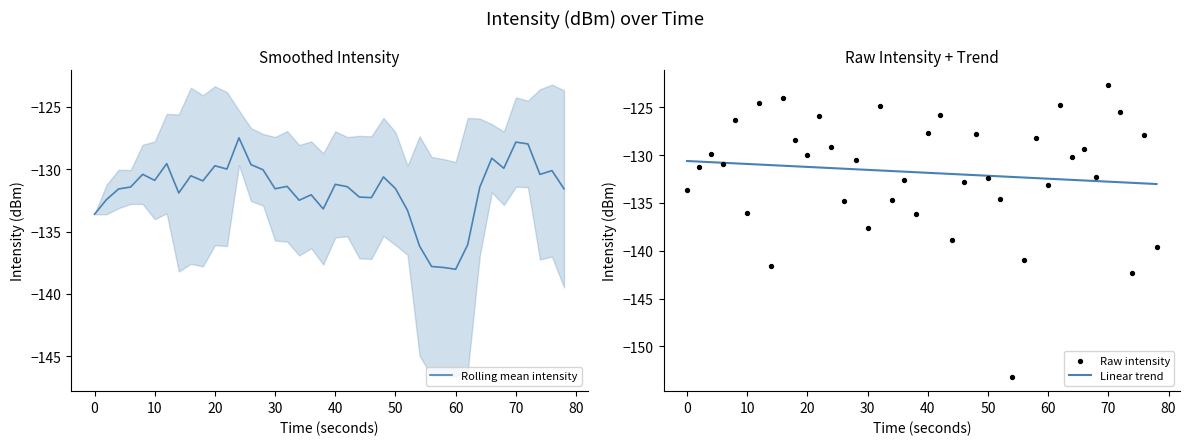

Which series contains the highest Y value?

Raw intensity